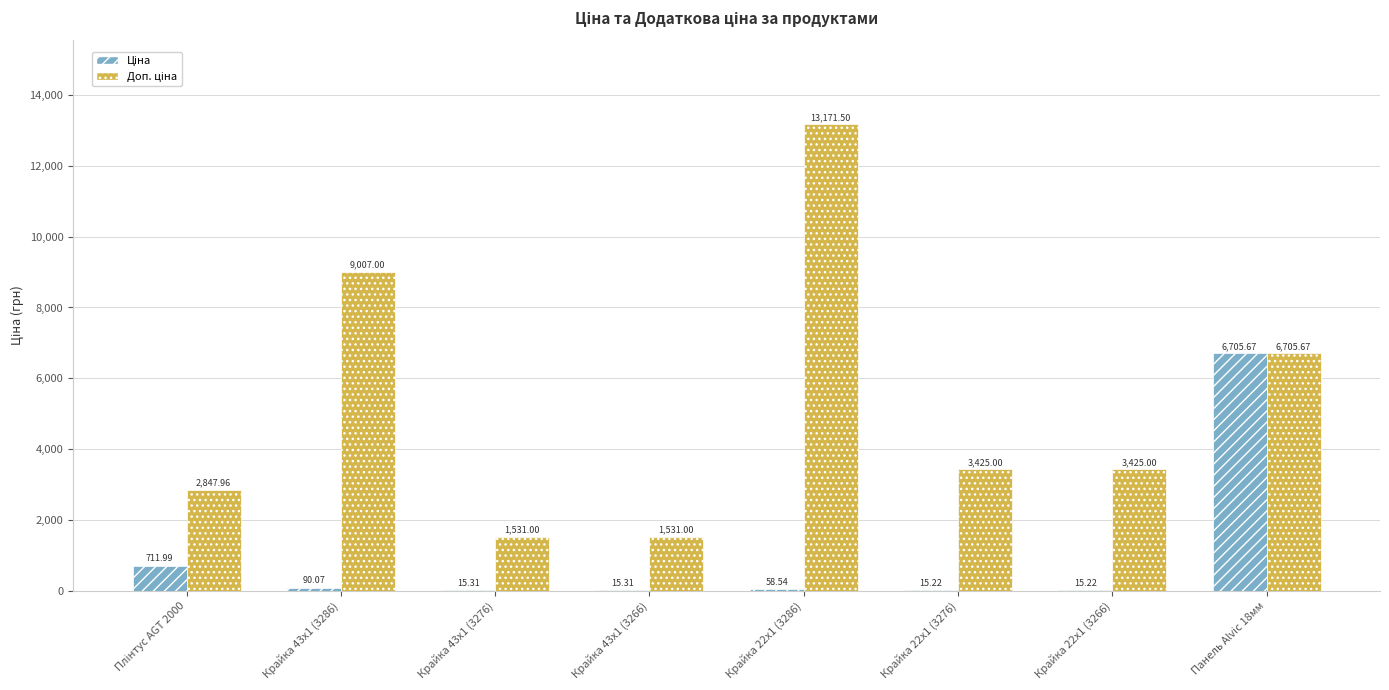

At which category is the sum across all series the highest?

Панель Alvic 18мм